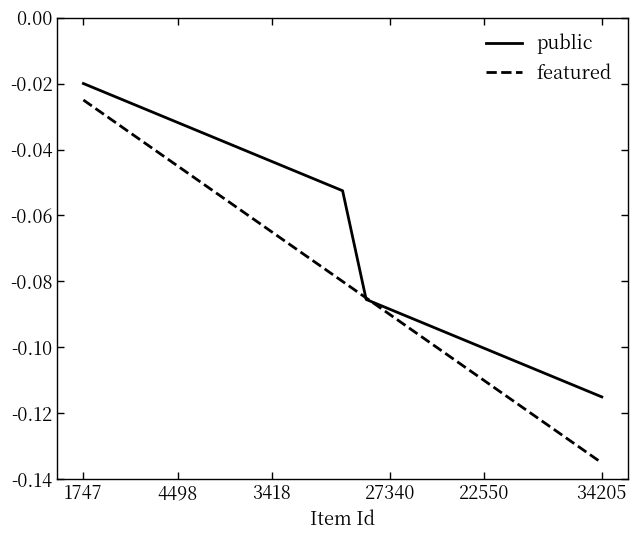

Which series has the largest total across all categories?

public